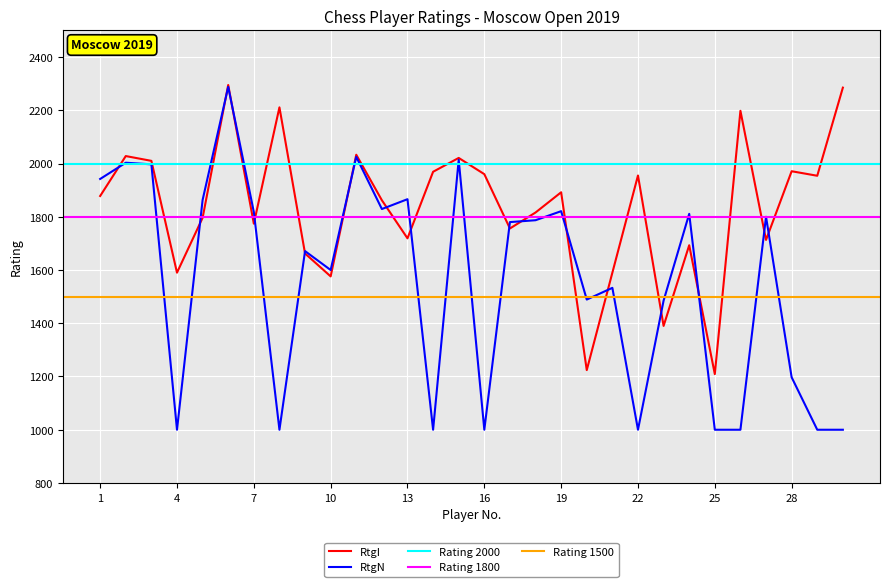

Is the value of RtgI at 5 greater than the value of RtgN at 15?

No